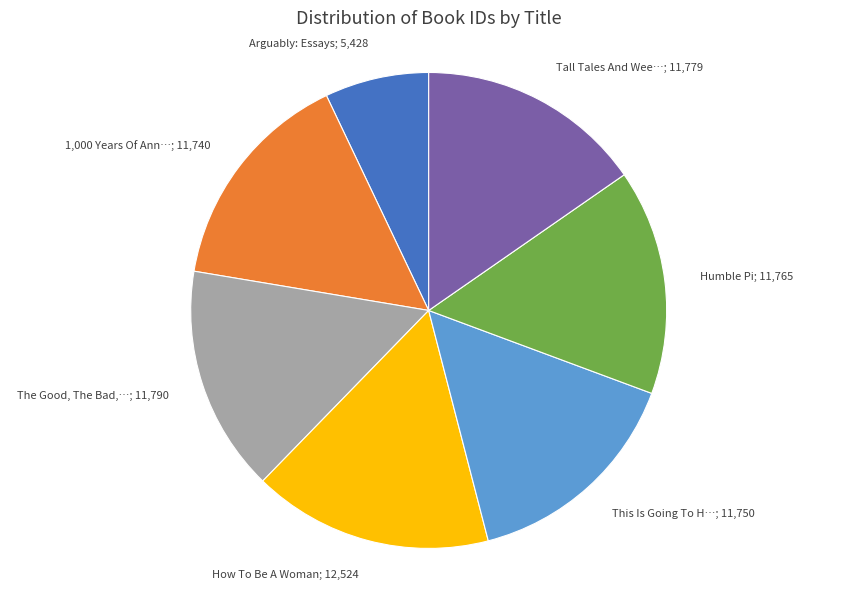

The How To Be A Woman; 12,524 slice represents 27% of the pie. True or false?

False